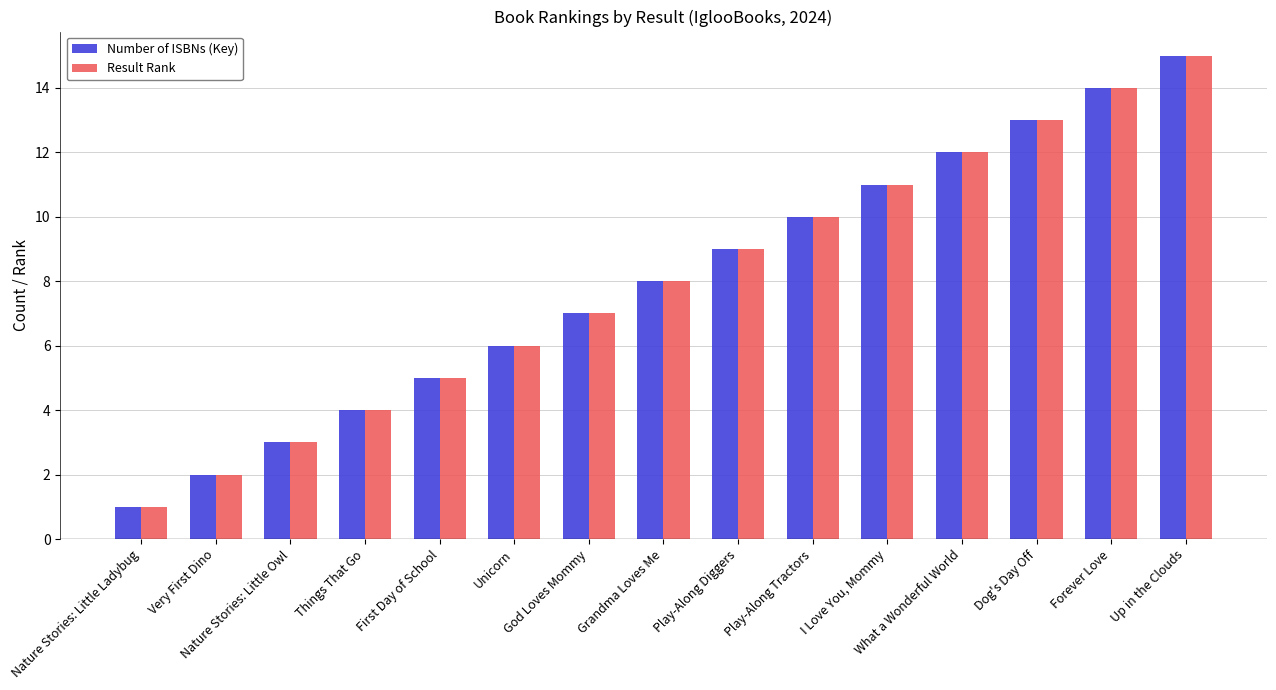

At which category is the sum across all series the highest?

Up in the Clouds